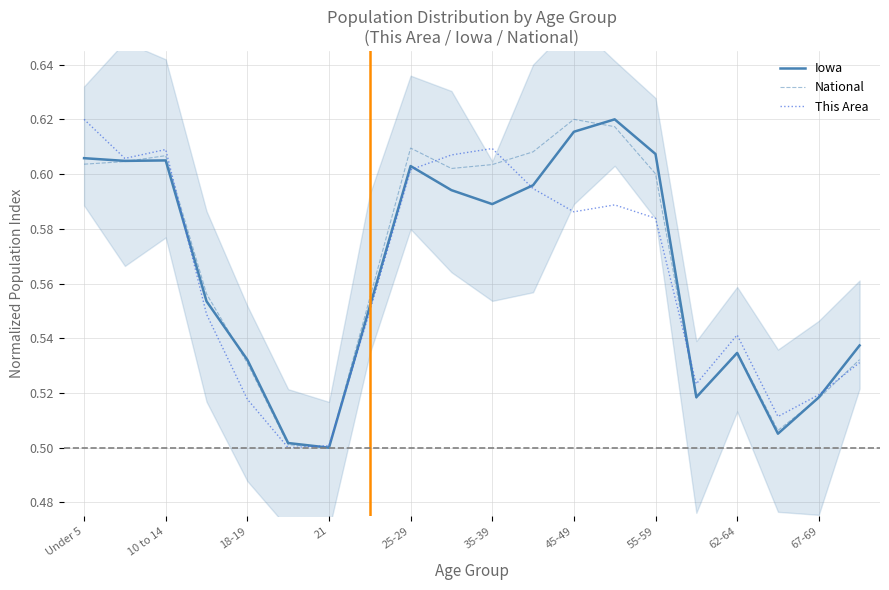

At how many categories does at least one series exceed 0?

20